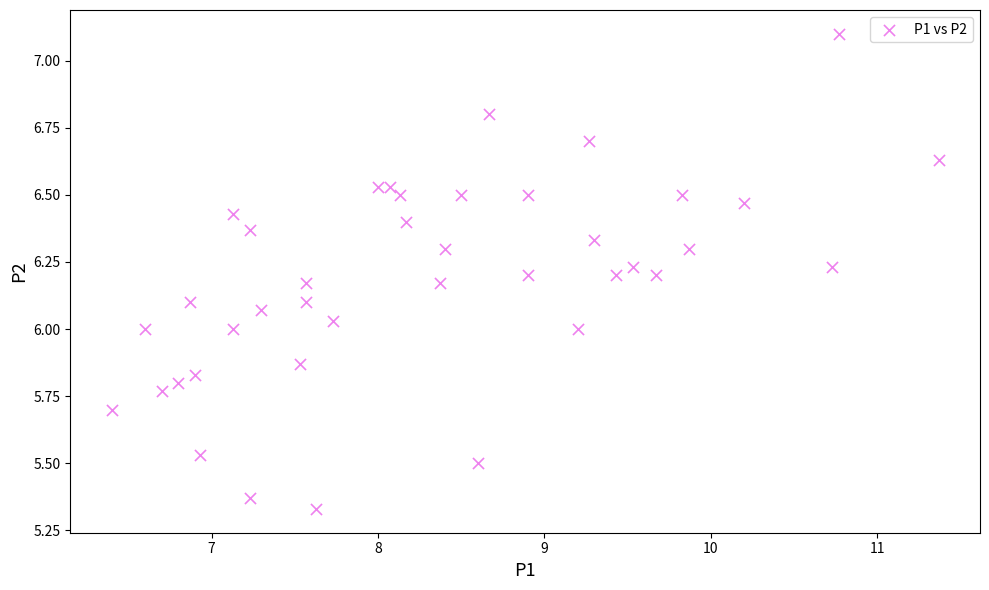

What is the range of Y values (max minus min)?

1.8